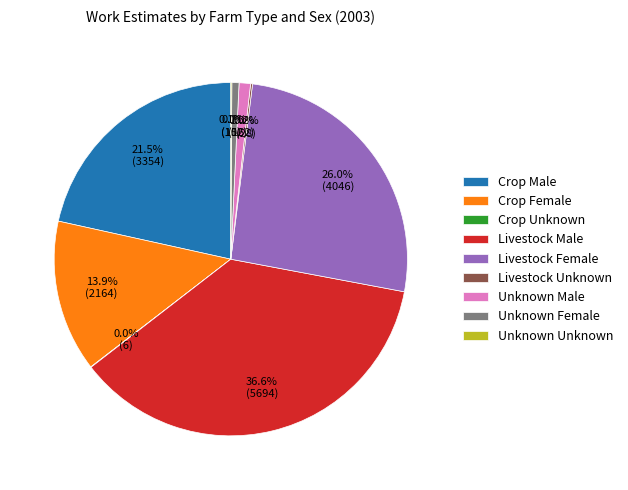

How much of the chart is everything except Unknown Male?

99.0%